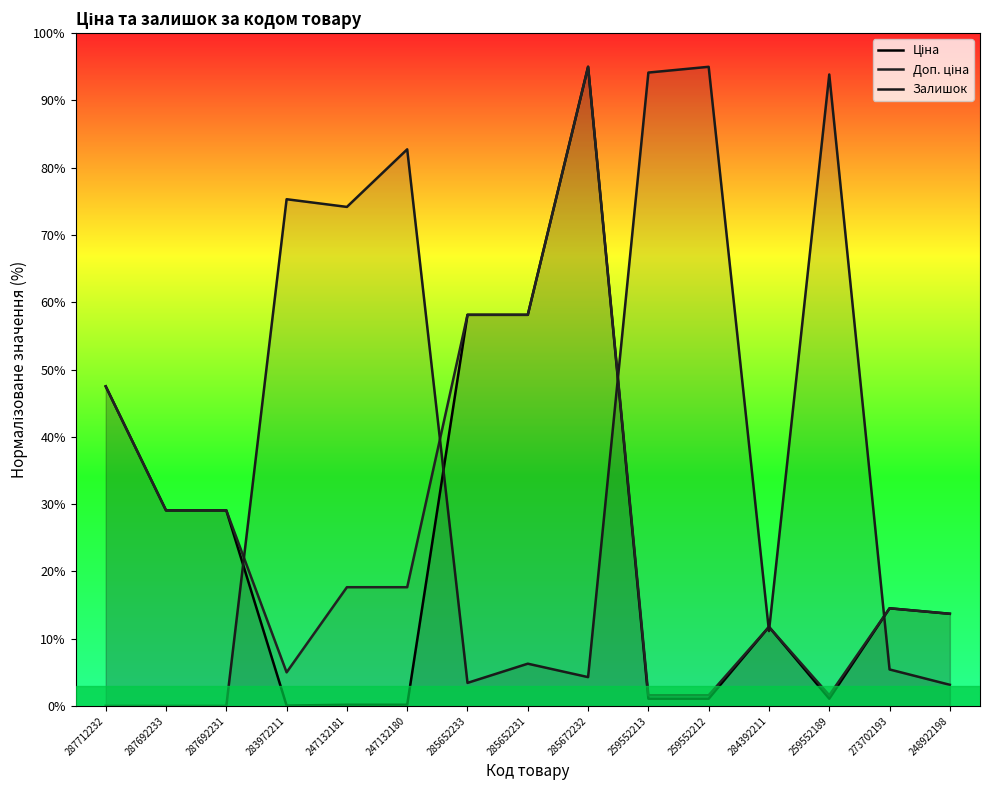

The Залишок series shows 95.0 at 259552212. True or false?

True